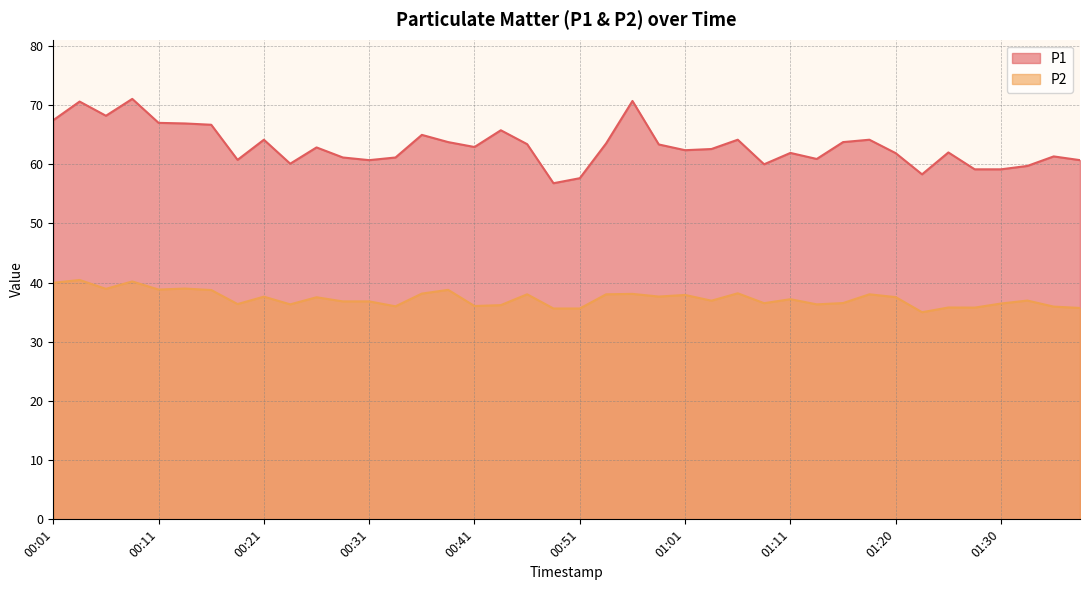

Is the value of P2 at 00:11 greater than the value of P1 at 00:14?

No